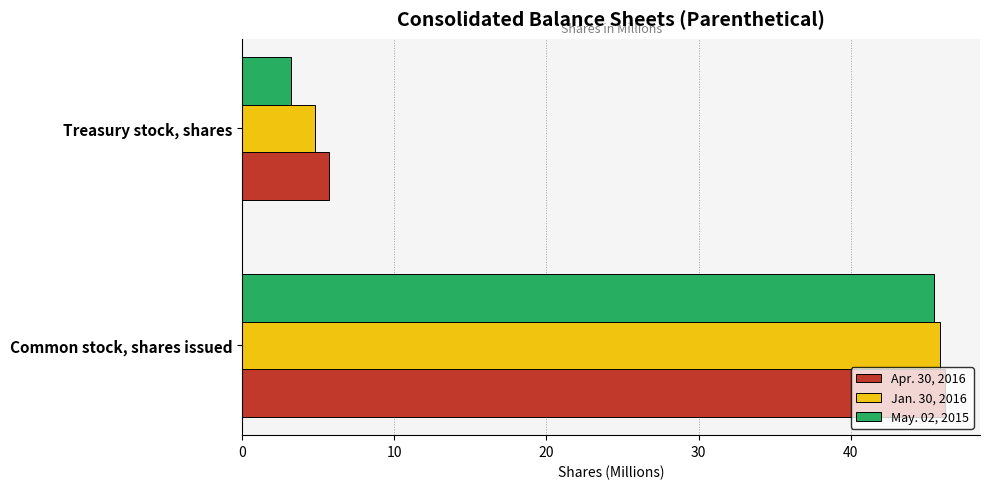

How many data points does each series have?

2